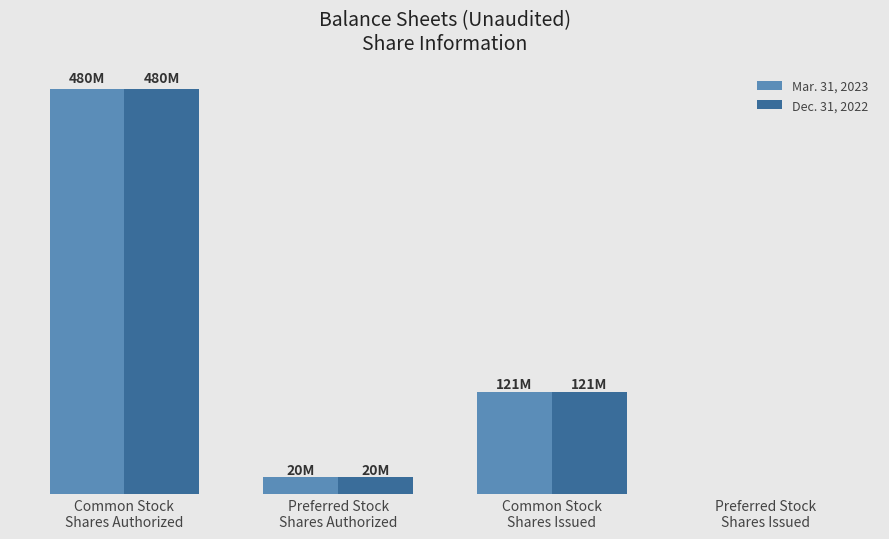

Rank the categories by Dec. 31, 2022 value from lowest to highest.

Preferred Stock
Shares Issued, Preferred Stock
Shares Authorized, Common Stock
Shares Issued, Common Stock
Shares Authorized